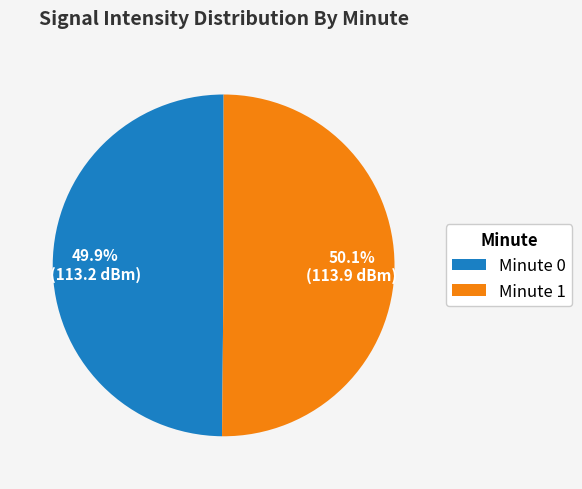

Approximately how many times larger is the value at Minute 0 compared to Minute 1?

1.0